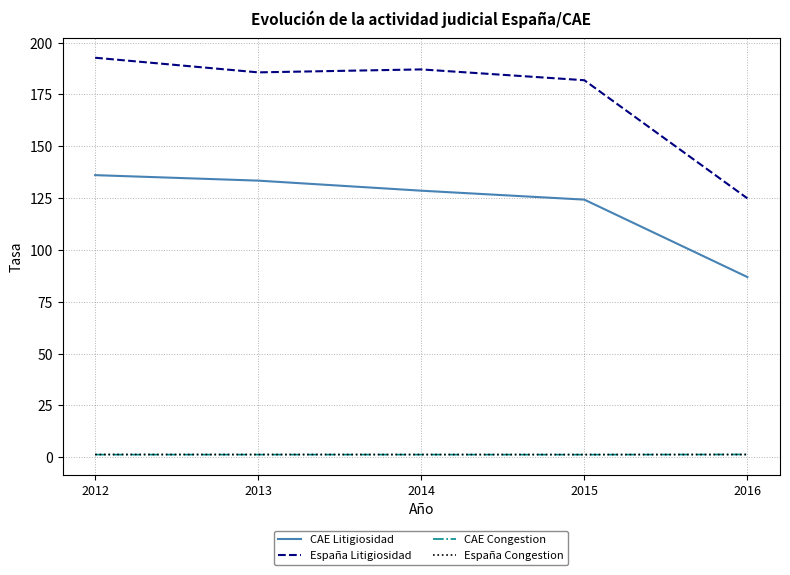

Is it true that CAE Congestion equals 1.3 at 2014?

True